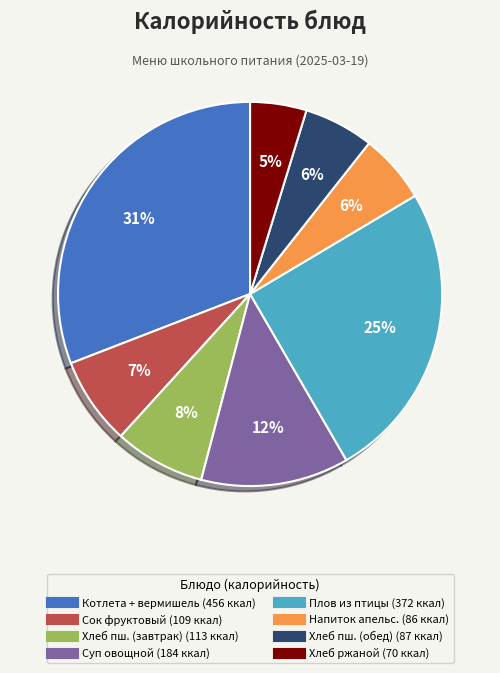

To the nearest percent, what is the difference between the largest and smallest slice percentages?

26%